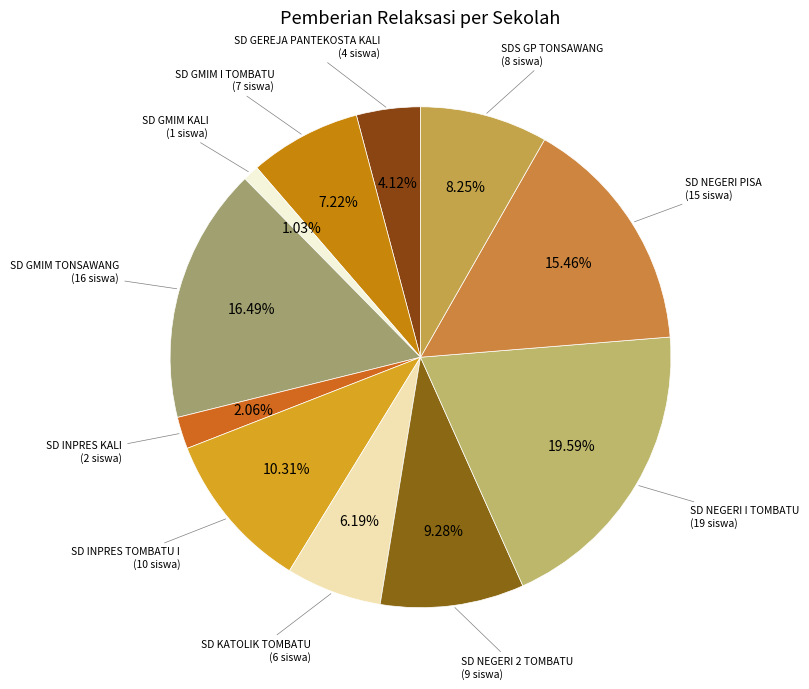

Which category has the smallest portion of the pie?

SD GMIM KALI